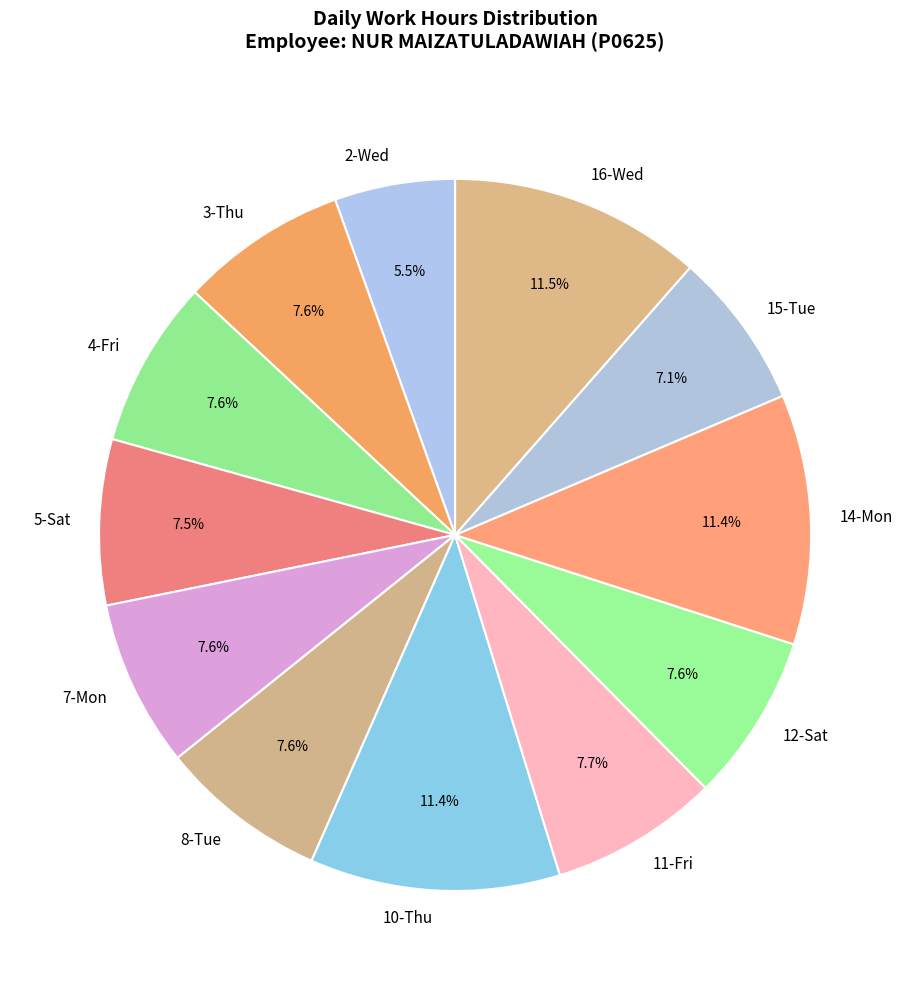

What is the ratio of the value at 12-Sat to the value at 5-Sat?

1.0